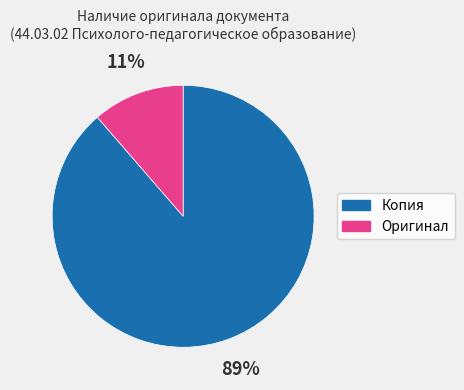

Between Оригинал and Копия, which is larger?

Копия